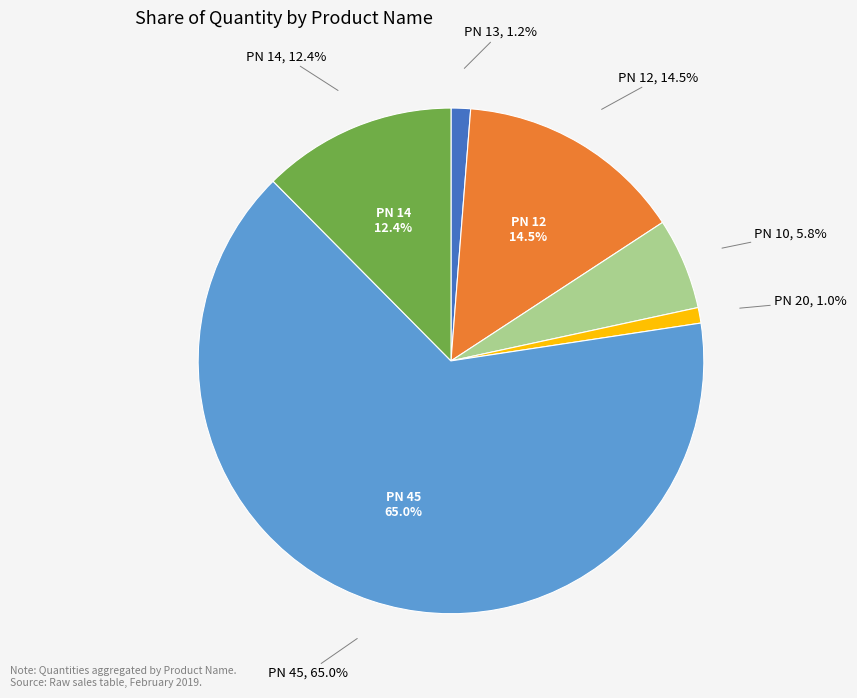

Does any single category account for the majority?

Yes